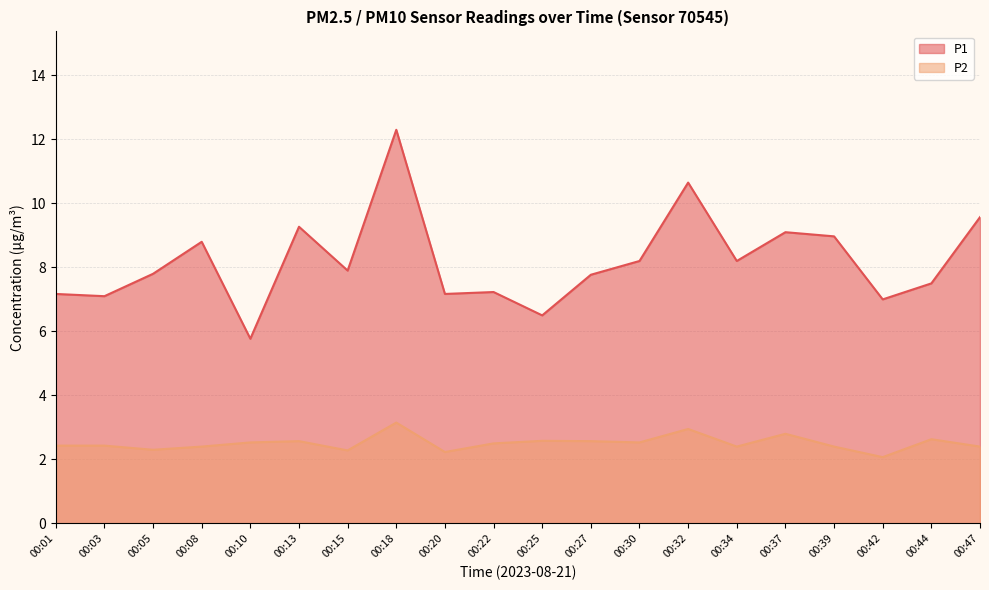

At which label does P1 reach its minimum?

00:10